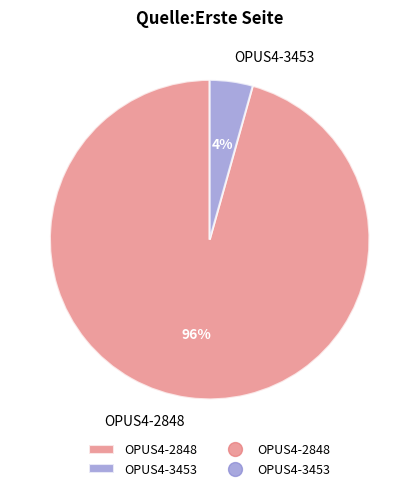

Do OPUS4-3453 and OPUS4-2848 together represent more than half of the pie?

Yes